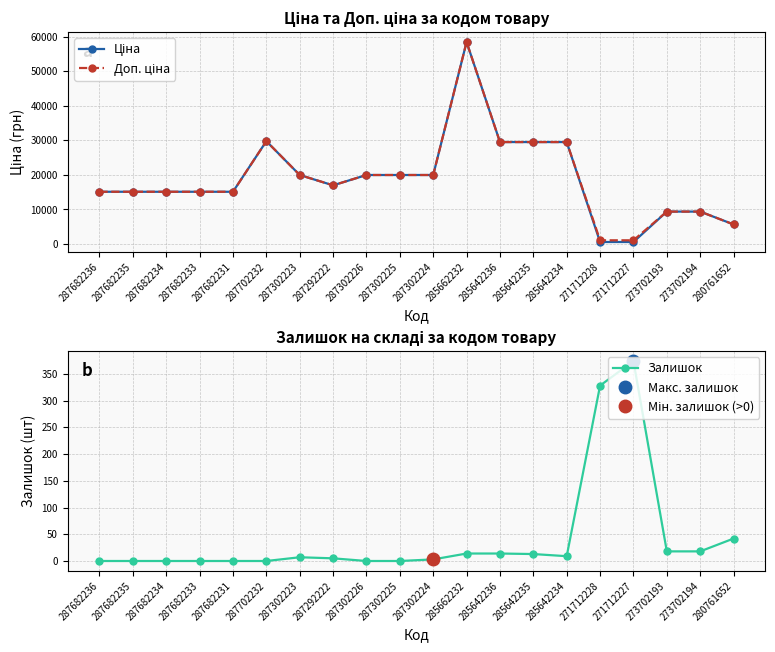

Between 287302224 and 287292222, which is larger?

287302224